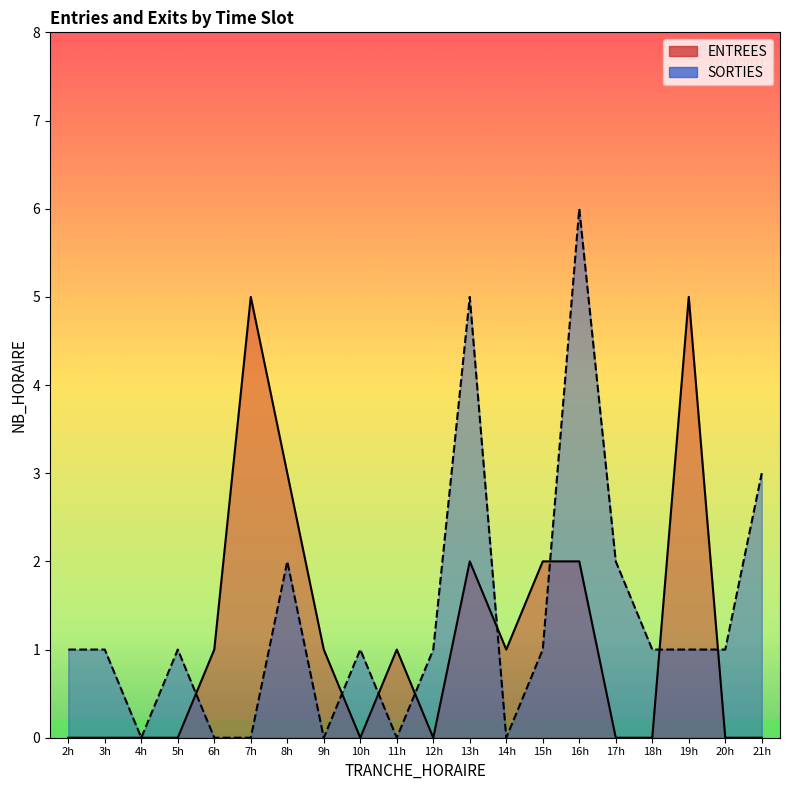

What is the difference between the maximum and minimum values in the SORTIES series?

6